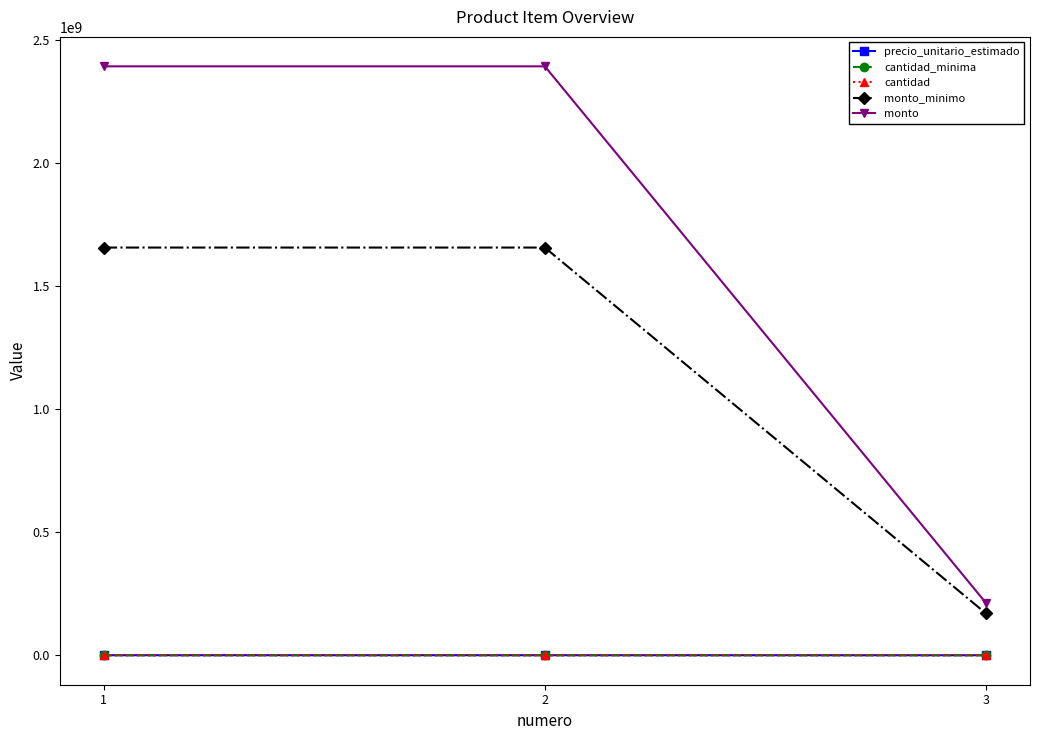

Count the cantidad_minima values in the range 2000 to 9000.

3